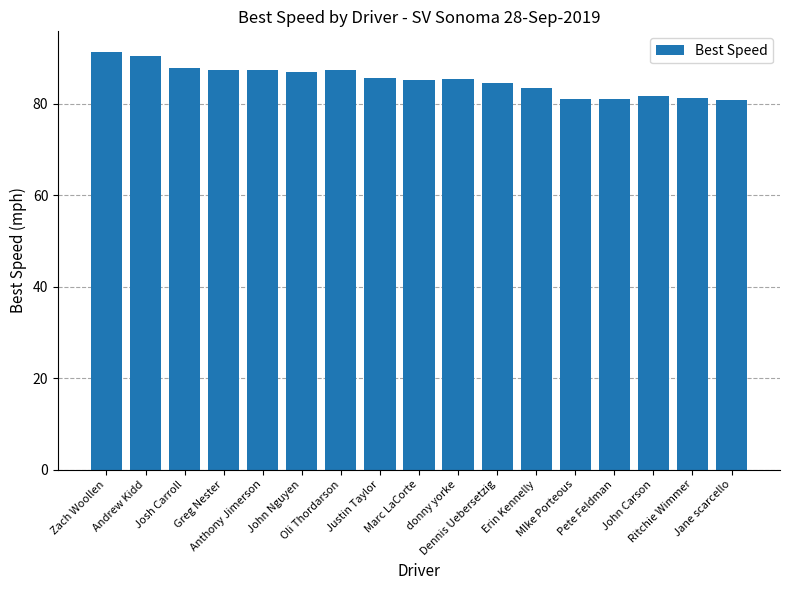

Between donny yorke and Jane scarcello, which is larger?

donny yorke